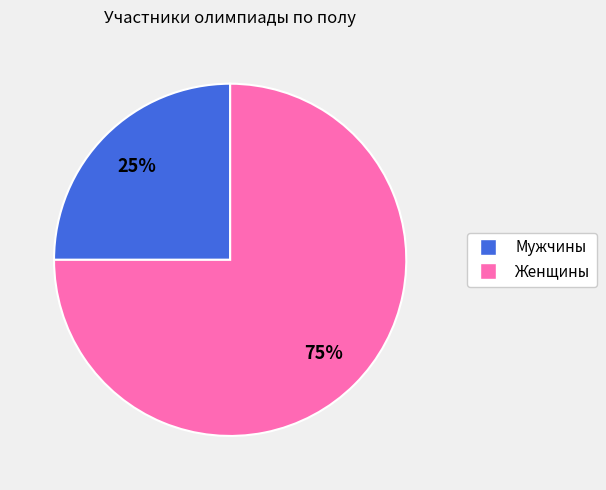

Is there any slice that represents more than half of the pie?

Yes